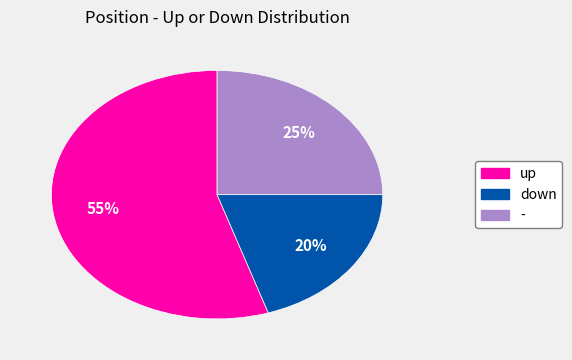

True or false: - accounts for 38% of the total.

False